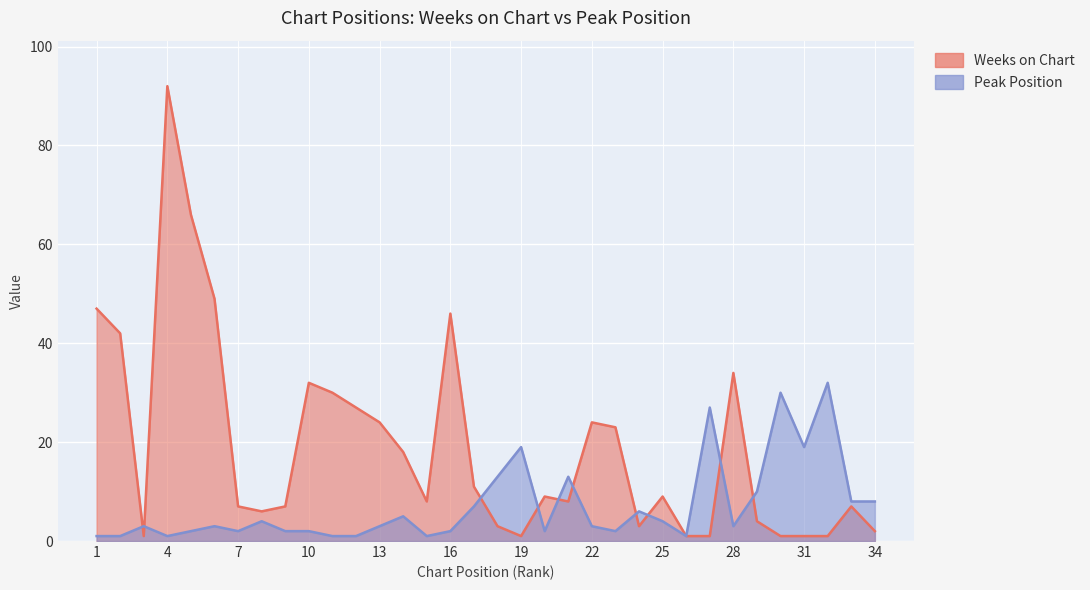

In Peak Position, how many points are lower than both neighbors (excluding endpoints)?

8